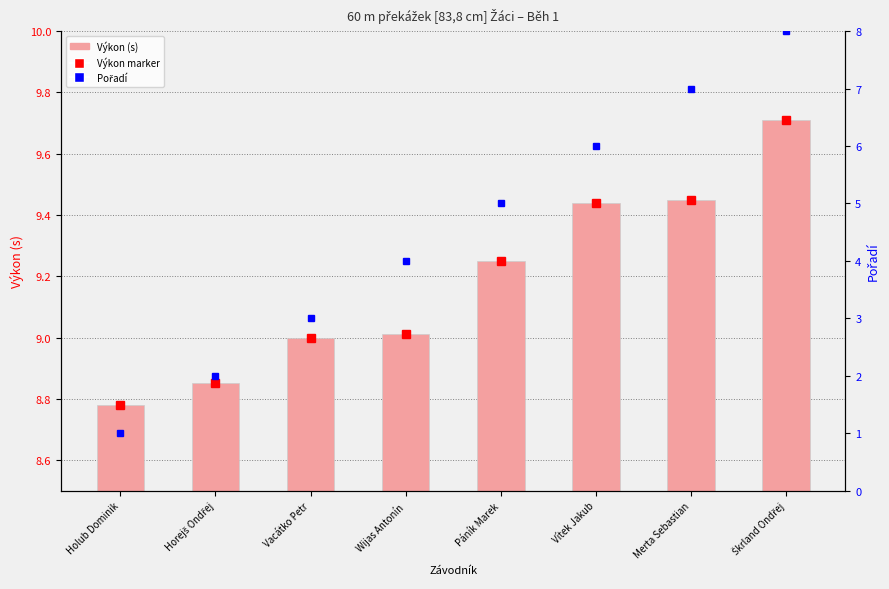

What is the minimum value shown in the chart?

1.0